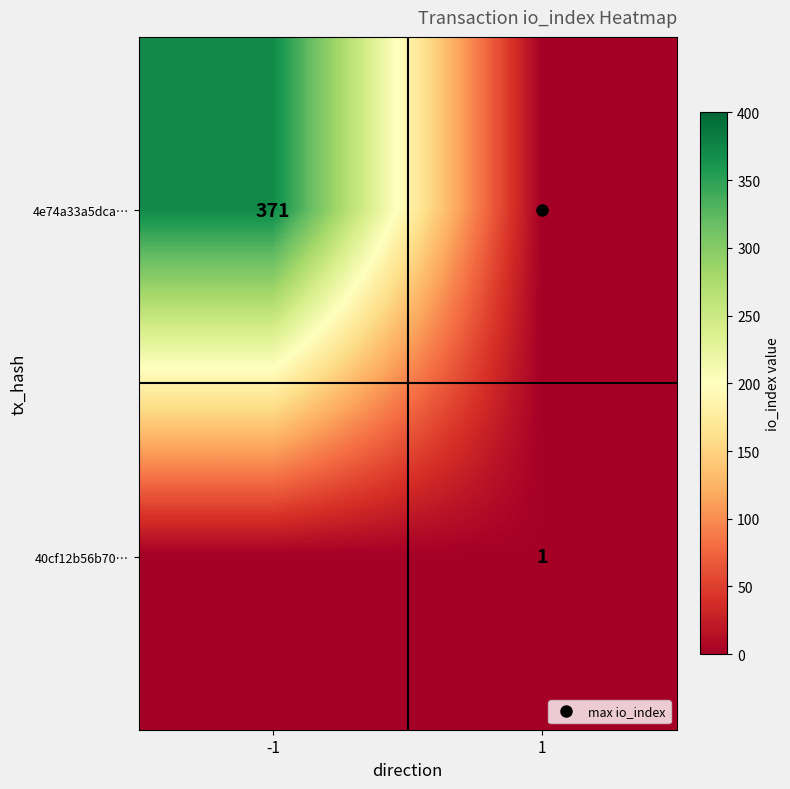

Which series changed the most between -1 and 1?

4e74a33a5dca…